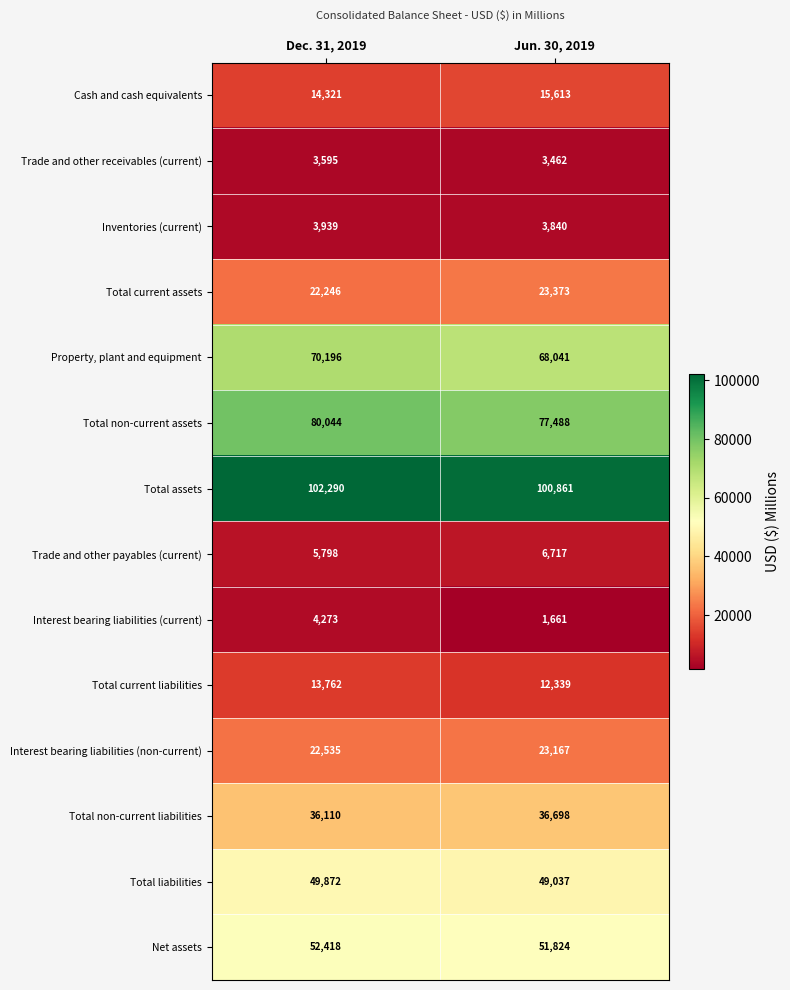

How many categories are shown in the chart?

2